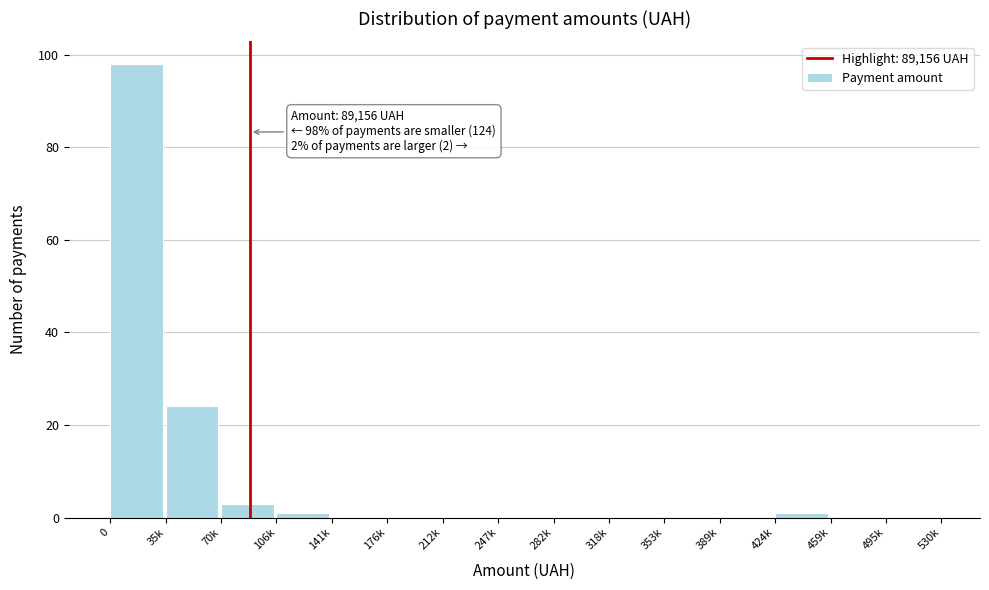

Reading right to left, list all the values displayed in this chart.

495k=0	459k=0	424k=1	389k=0	353k=0	318k=0	282k=0	247k=0	212k=0	176k=0	141k=0	106k=1	70k=3	35k=24	0=98